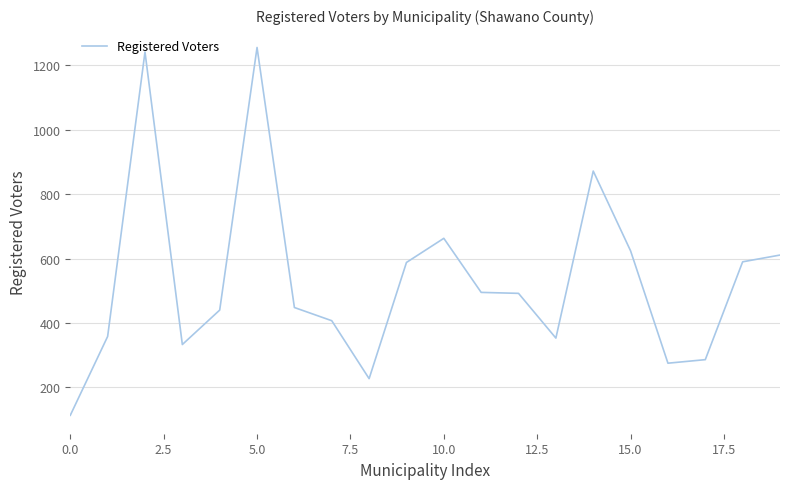

What is the greatest value displayed?

1256